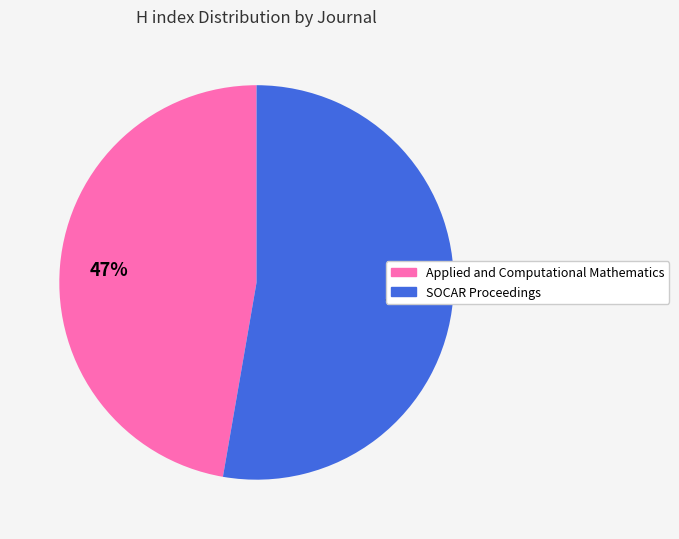

Does any single category account for the majority?

Yes